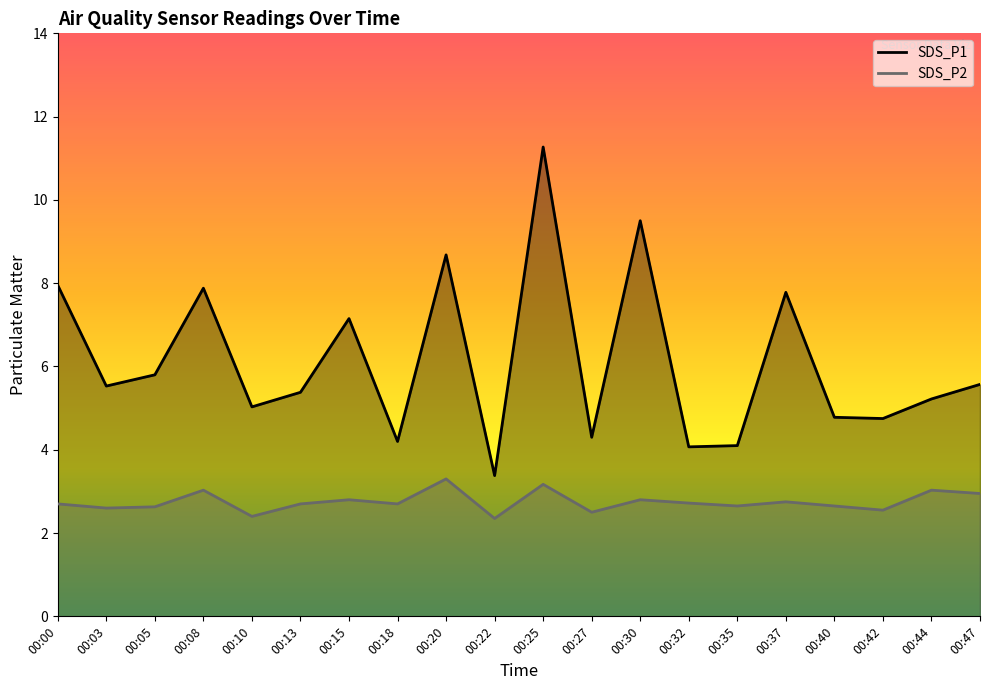

What is the difference between the maximum and minimum values in the SDS_P2 series?

0.9